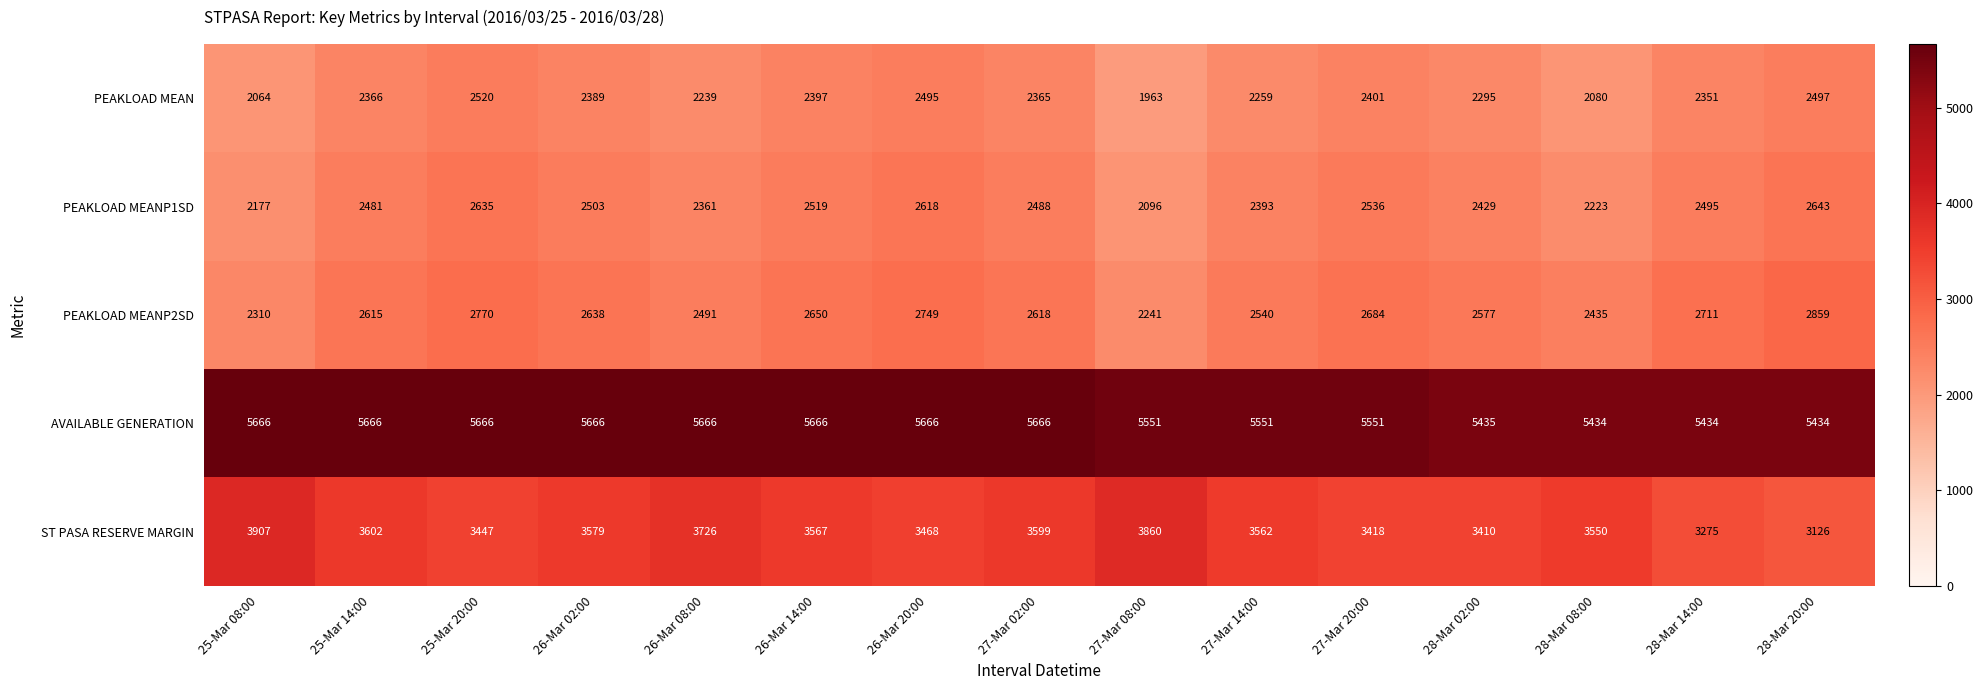

Rank the categories by PEAKLOAD MEANP2SD value from highest to lowest.

28-Mar 20:00, 25-Mar 20:00, 26-Mar 20:00, 28-Mar 14:00, 27-Mar 20:00, 26-Mar 14:00, 26-Mar 02:00, 27-Mar 02:00, 25-Mar 14:00, 28-Mar 02:00, 27-Mar 14:00, 26-Mar 08:00, 28-Mar 08:00, 25-Mar 08:00, 27-Mar 08:00